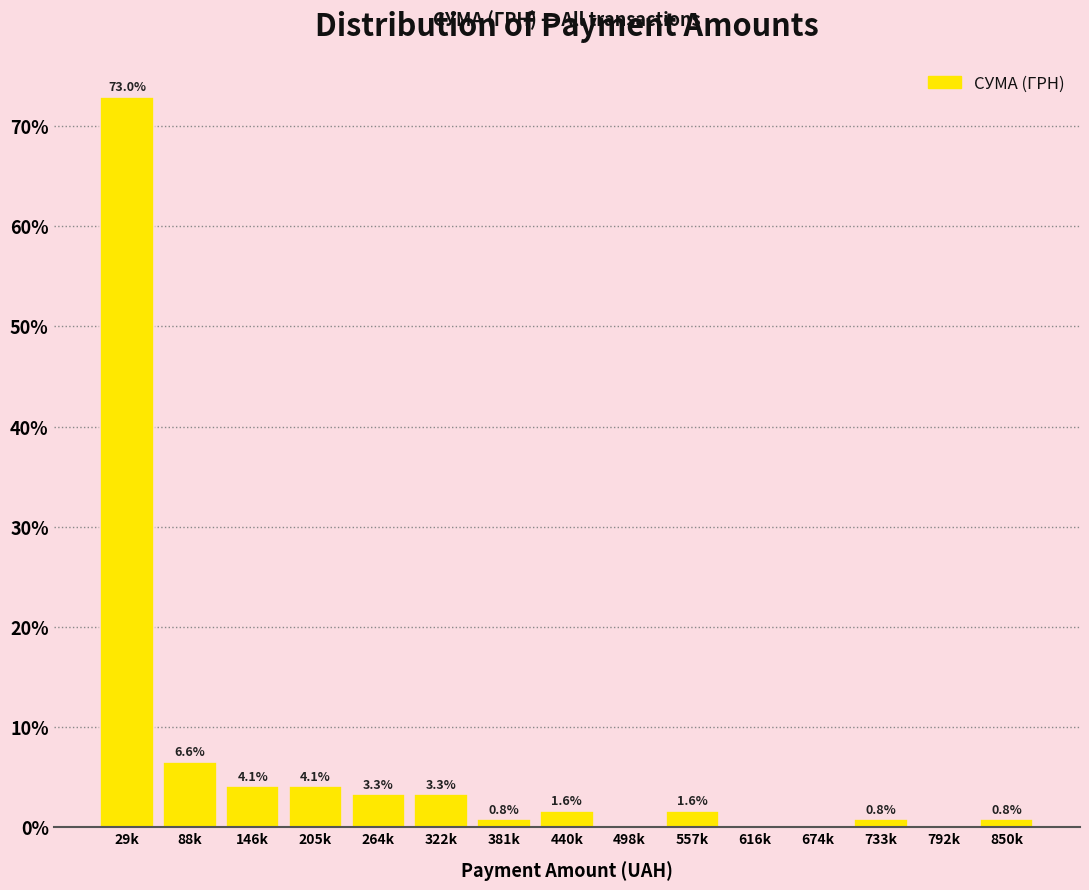

Reading right to left, what are all the values shown in this chart?

850k=0.8	792k=0.0	733k=0.8	674k=0.0	616k=0.0	557k=1.6	498k=0.0	440k=1.6	381k=0.8	322k=3.3	264k=3.3	205k=4.1	146k=4.1	88k=6.6	29k=73.0